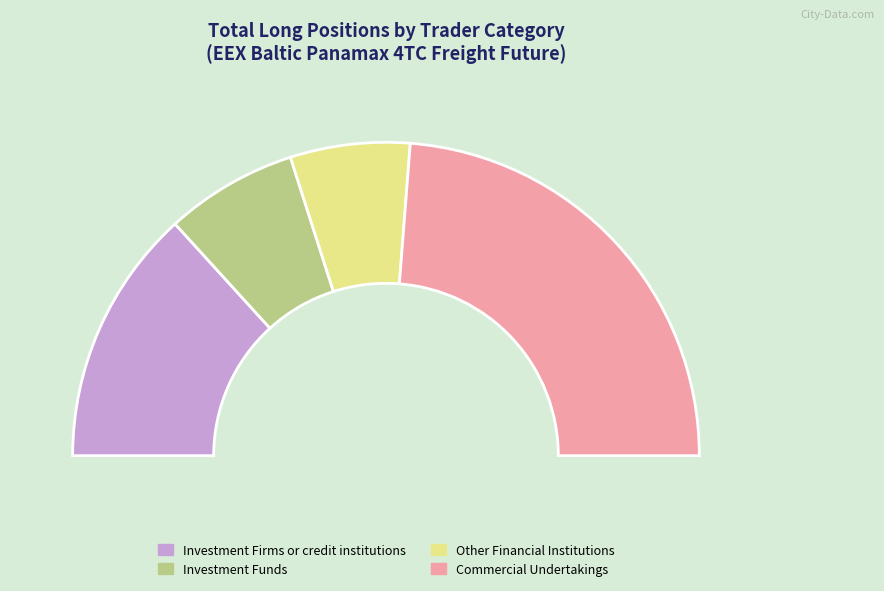

Is it true that Investment Funds is 14% of the pie?

True